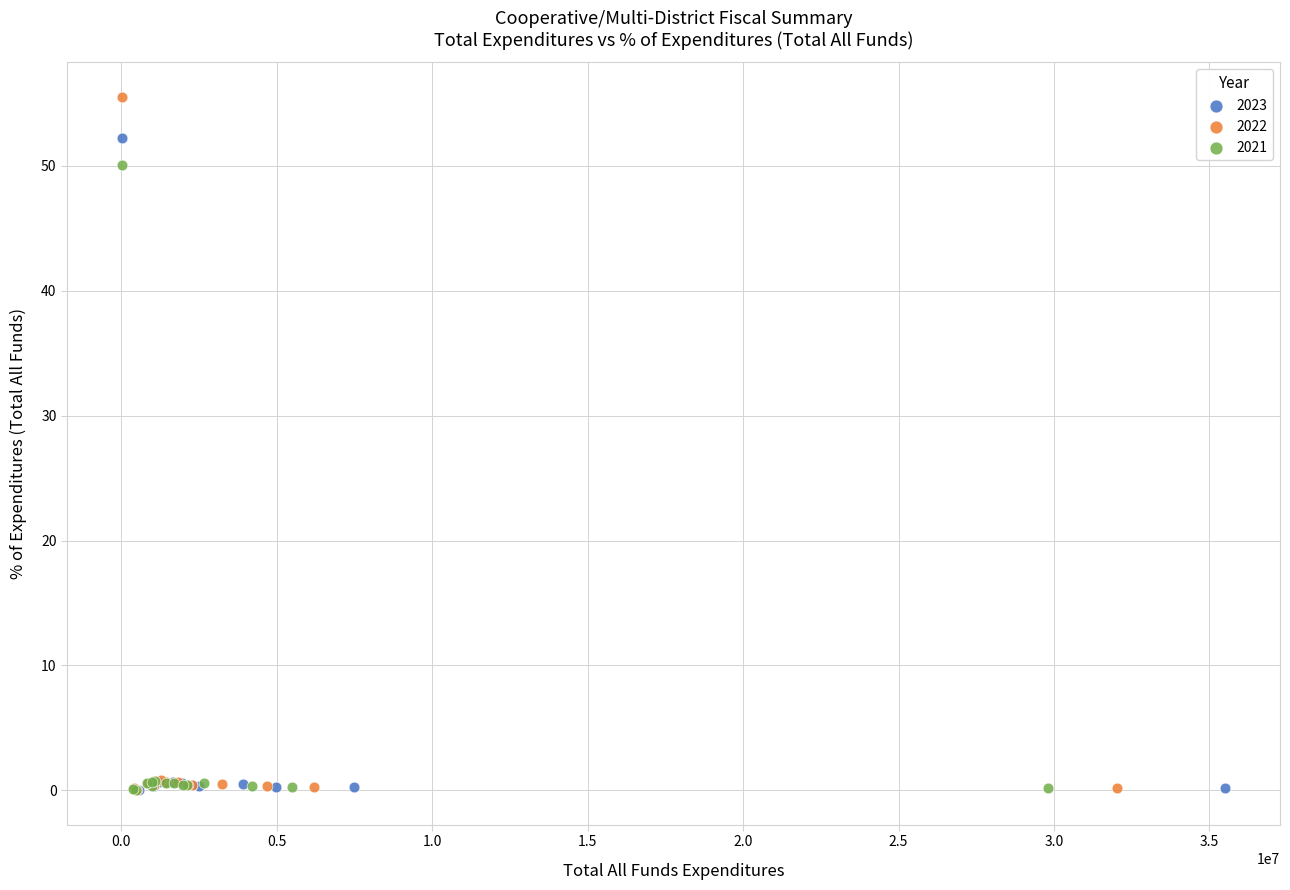

What are all the series names shown in the legend?

2023, 2022, 2021